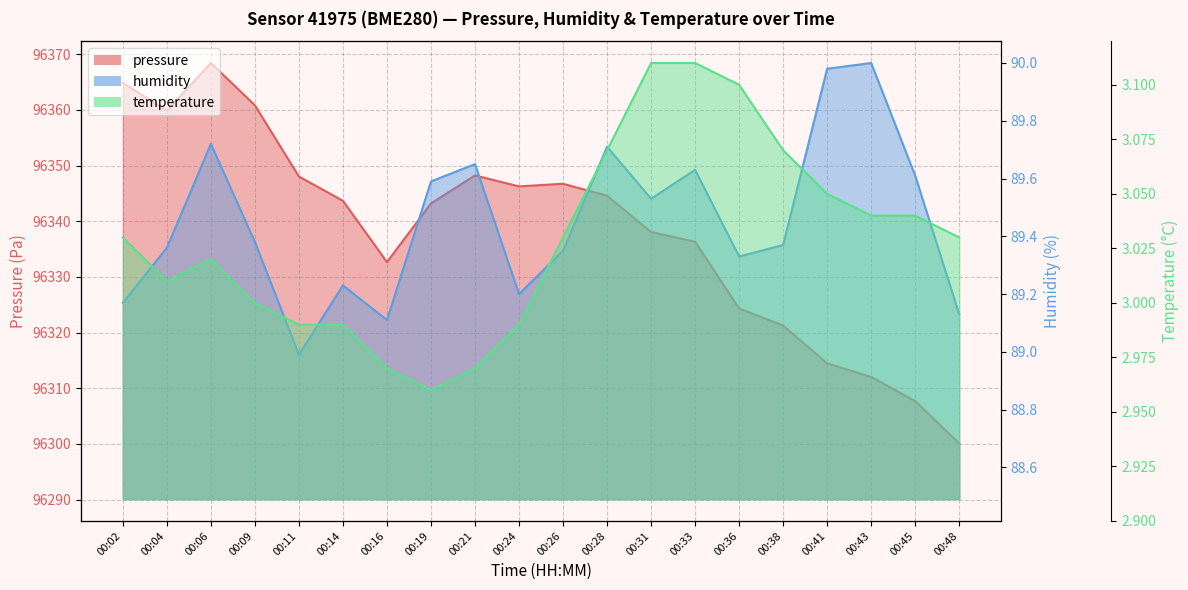

How many categories are shown in the chart?

20